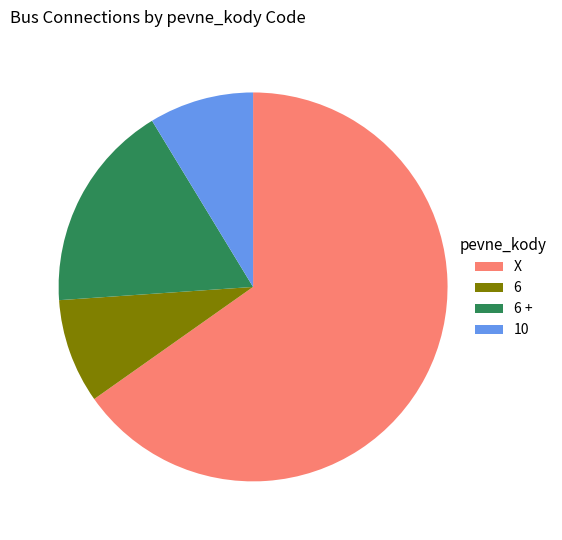

Is it true that 10 is 1% of the pie?

False